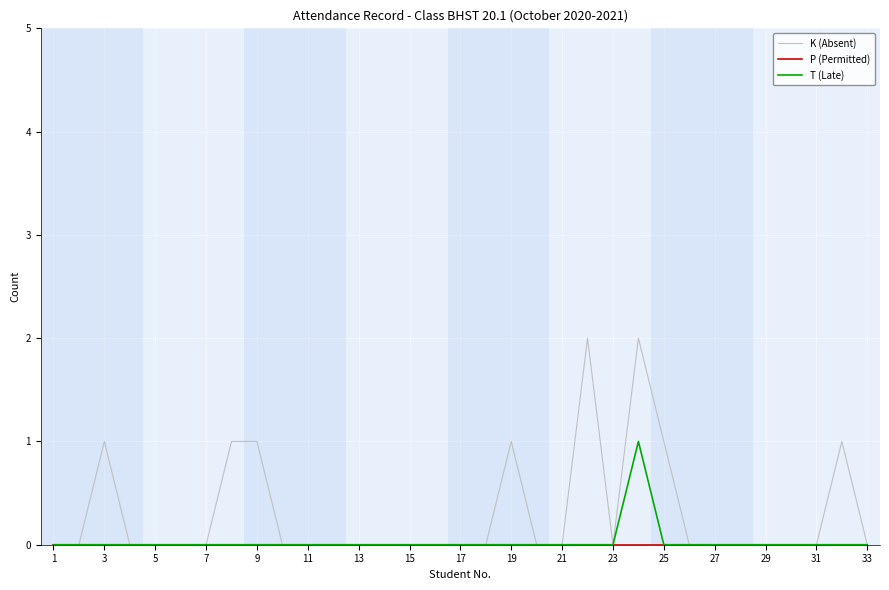

Which series has the widest spread of values?

K (Absent)